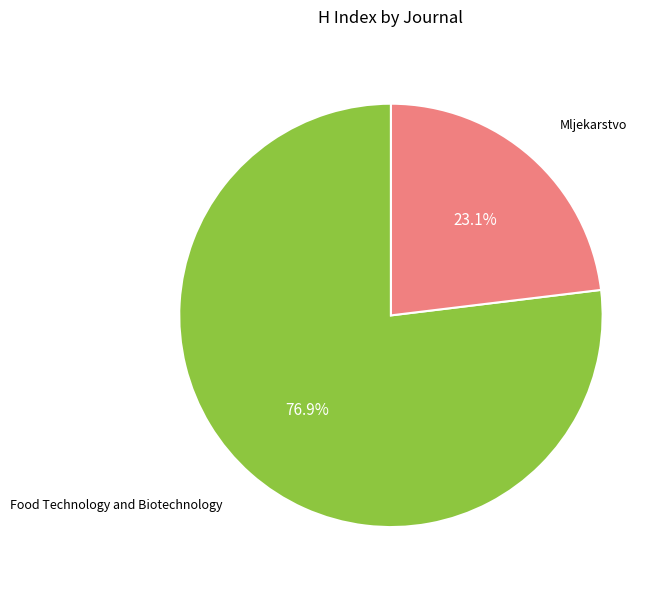

Is there a majority slice in this chart?

Yes